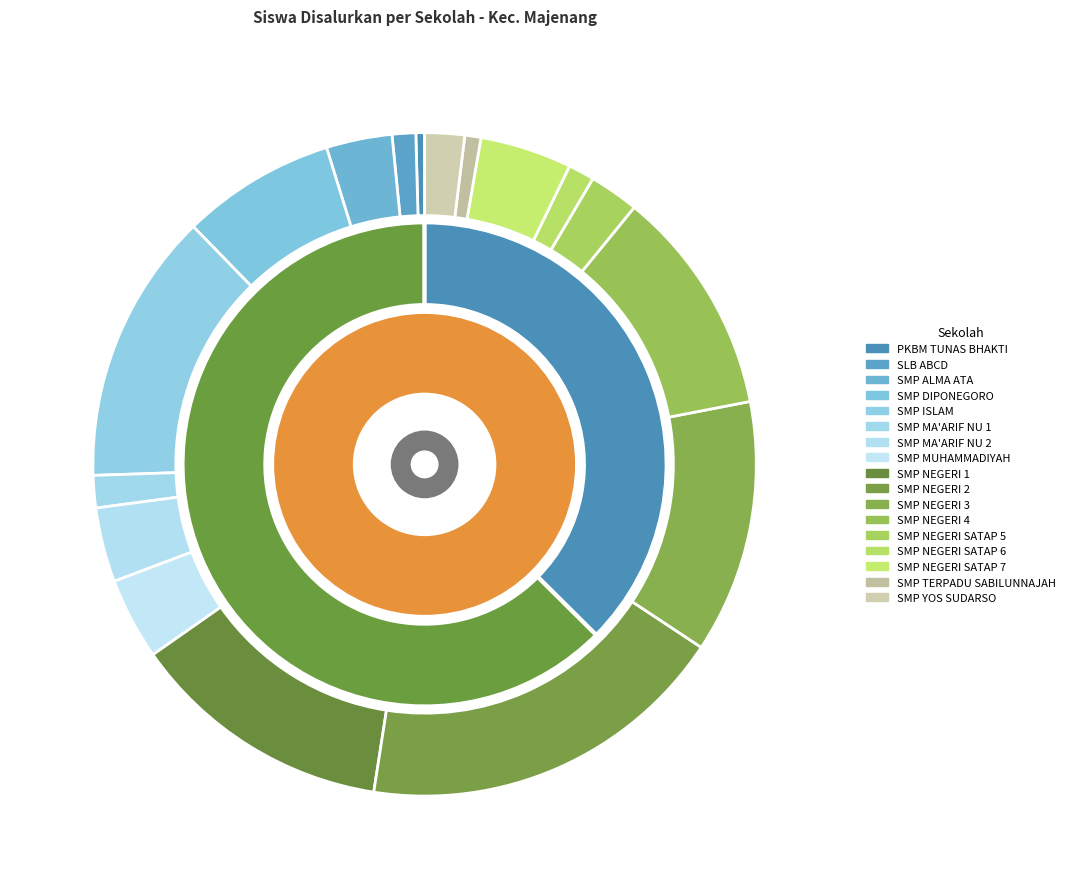

How many slices are in this pie chart?

17